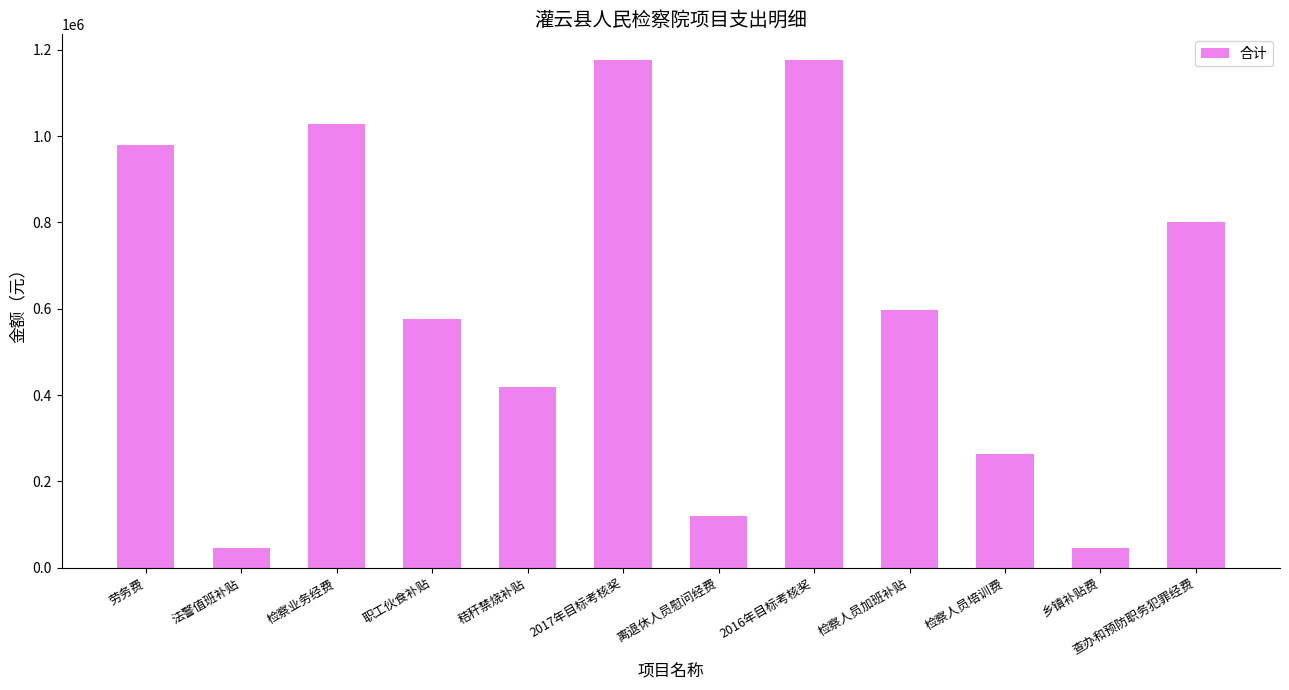

What is the smallest value displayed?

46080